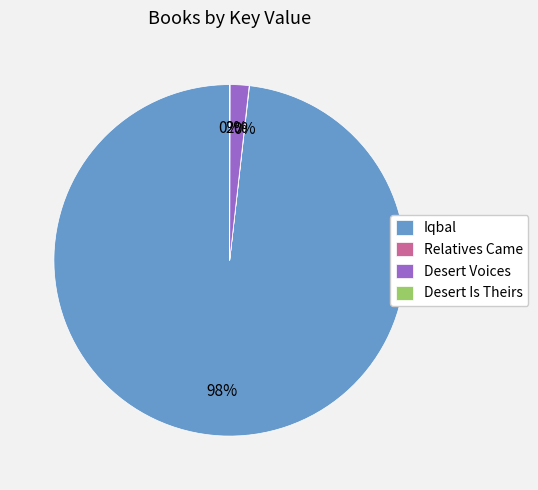

The Iqbal slice represents 86% of the pie. True or false?

False